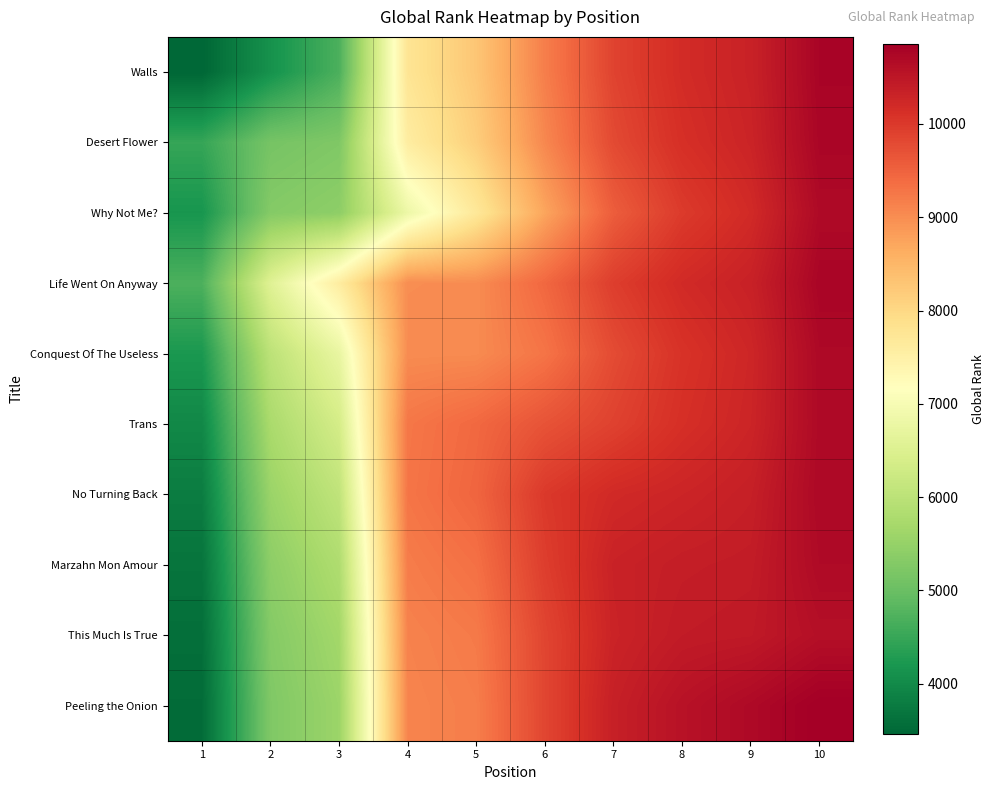

Reading left to right, what are all the values shown in this chart?

Walls: 1=3463.0	2=4123.2	3=4694.4	4=7770.7	5=8275.7	6=9173.3	7=9875.0	8=10177.9	9=10322.0	10=10776.8
Desert Flower: 1=4480.8	2=5141.0	3=5247.2	4=7585.4	5=8161.5	6=9069.2	7=9794.8	8=10125.8	9=10289.7	10=10754.3
Why Not Me?: 1=4179.6	2=5304.8	3=5411.0	4=6826.3	5=7698.0	6=8730.6	7=9561.4	8=9978.5	9=10199.1	10=10694.5
Life Went On Anyway: 1=4700.3	2=6563.6	3=7592.7	4=9008.0	5=9016.3	6=9435.3	7=9942.6	8=10200.4	9=10331.6	10=10766.8
Conquest Of The Useless: 1=4216.3	2=6008.5	3=6742.0	4=9020.7	5=9029.0	6=9286.7	7=9776.2	8=10084.0	9=10257.7	10=10708.8
Trans: 1=3973.7	2=5755.8	3=6364.4	4=9256.7	5=9426.3	6=9684.0	7=9891.4	8=10128.4	9=10279.1	10=10700.0
No Turning Back: 1=3799.0	2=5557.2	3=6060.6	4=9276.4	5=9463.8	6=10003.6	7=10211.0	8=10280.3	9=10362.1	10=10714.4
Marzahn Mon Amour: 1=3672.1	2=5402.2	3=5819.5	4=9194.6	5=9332.0	6=9942.6	7=10317.7	8=10387.0	9=10411.8	10=10685.4
This Much Is True: 1=3591.0	2=5301.3	3=5661.9	4=9126.4	5=9221.3	6=9854.9	7=10298.9	8=10425.2	9=10450.0	10=10610.9
Peeling the Onion: 1=3545.2	2=5245.7	3=5575.5	4=9100.2	5=9179.2	6=9843.0	7=10355.6	8=10560.6	9=10698.1	10=10859.0